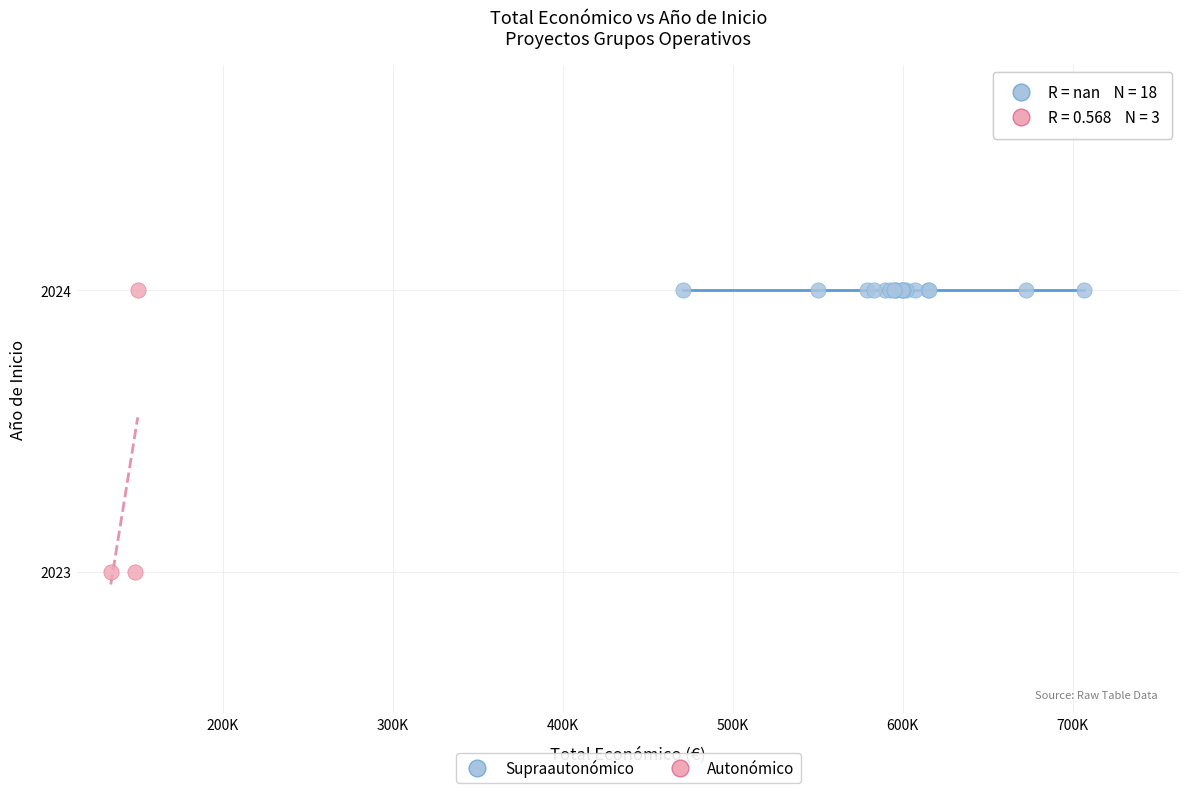

Which series contains the lowest Y value?

Autonómico